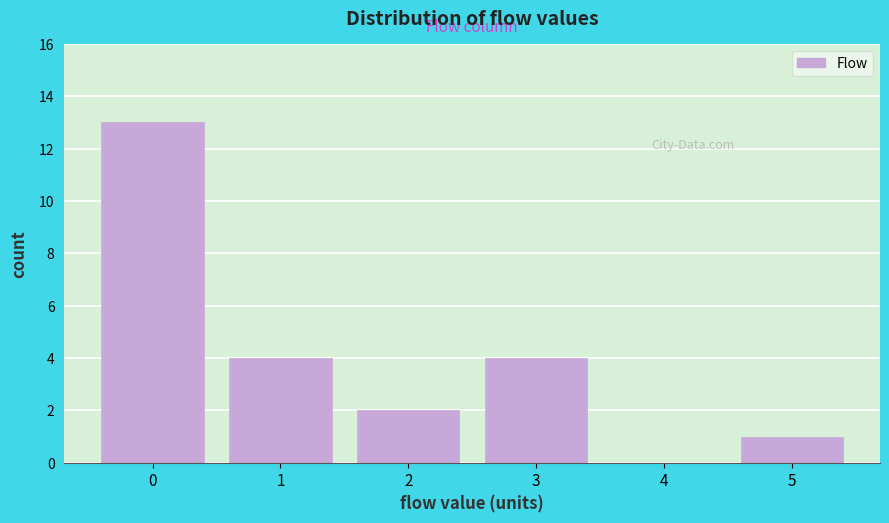

Reading right to left, extract all data points from this chart.

5=1	4=0	3=4	2=2	1=4	0=13